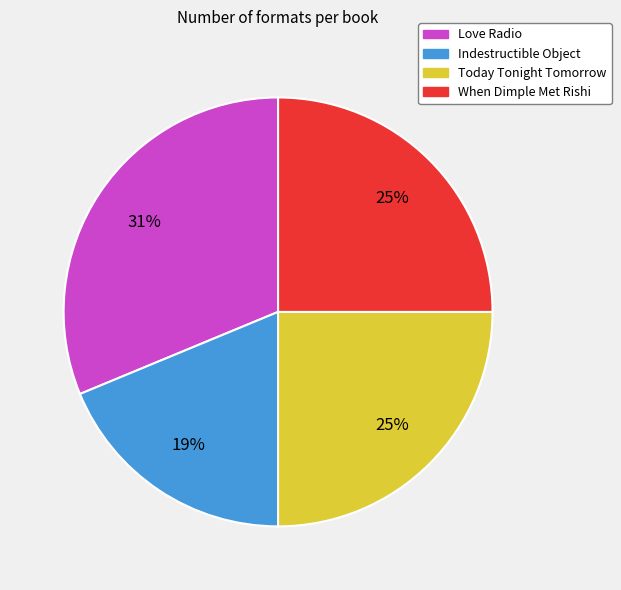

Does any single category account for the majority?

No